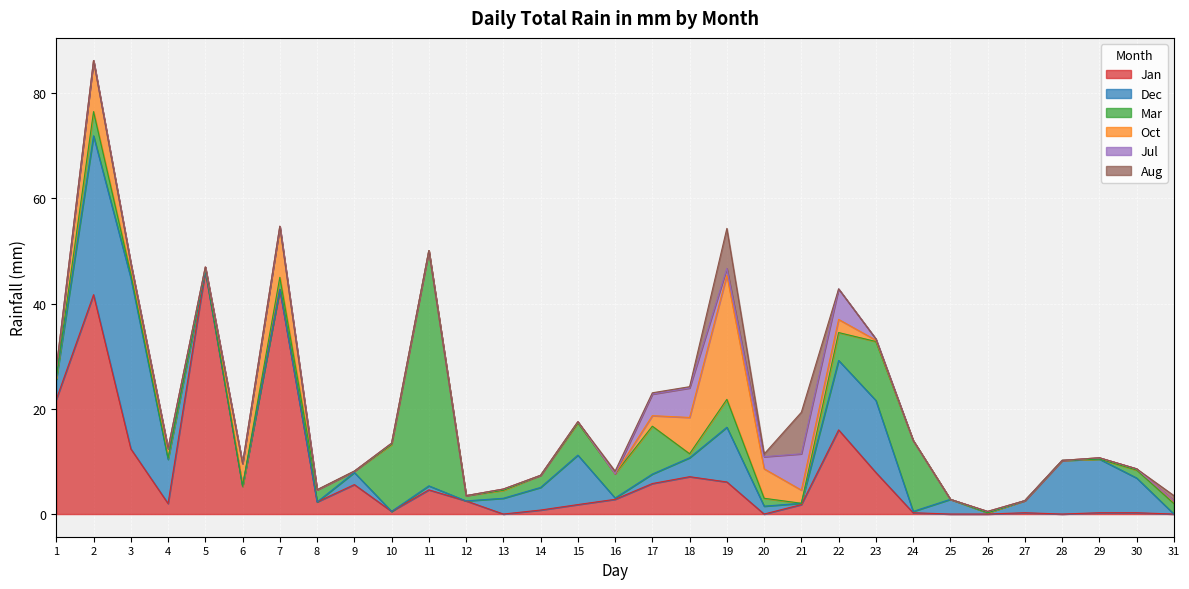

Reading right to left, transcribe all the data shown in this chart.

Jan: 0.0	0.2	0.2	0.0	0.2	0.0	0.0	0.2	7.9	16.0	1.8	0.0	6.1	7.1	5.8	2.8	1.8	0.8	0.0	2.5	4.6	0.5	5.6	2.3	42.7	5.3	46.2	2.0	12.4	41.7	21.8
Dec: 0.0	6.6	10.2	10.2	2.3	0.2	2.8	0.2	13.7	13.2	0.2	1.5	10.4	3.6	1.8	0.2	9.4	4.3	3.0	0.0	0.8	0.0	2.3	0.0	0.0	0.0	0.0	8.4	32.5	30.2	3.8
Mar: 2.0	1.5	0.0	0.0	0.0	0.0	0.0	13.5	11.2	5.3	0.0	1.5	5.3	0.8	9.1	4.6	6.1	2.3	1.5	1.0	44.7	12.7	0.2	2.3	2.3	0.0	0.5	0.2	0.8	4.6	0.2
Oct: 0.5	0.2	0.2	0.0	0.0	0.2	0.0	0.0	0.2	2.5	2.5	5.6	23.6	6.9	2.0	0.0	0.2	0.0	0.2	0.0	0.0	0.2	0.0	0.0	9.7	4.3	0.2	1.8	2.0	9.7	1.8
Jul: 0.0	0.0	0.0	0.0	0.0	0.0	0.0	0.0	0.2	5.8	6.9	2.3	1.3	5.6	4.1	0.0	0.0	0.0	0.0	0.0	0.0	0.0	0.0	0.0	0.0	0.0	0.0	0.0	0.0	0.0	0.0
Aug: 1.0	0.0	0.0	0.0	0.0	0.0	0.0	0.0	0.0	0.0	7.9	0.5	7.6	0.2	0.2	0.5	0.0	0.0	0.0	0.0	0.0	0.0	0.0	0.0	0.0	0.0	0.0	0.0	0.0	0.0	0.0